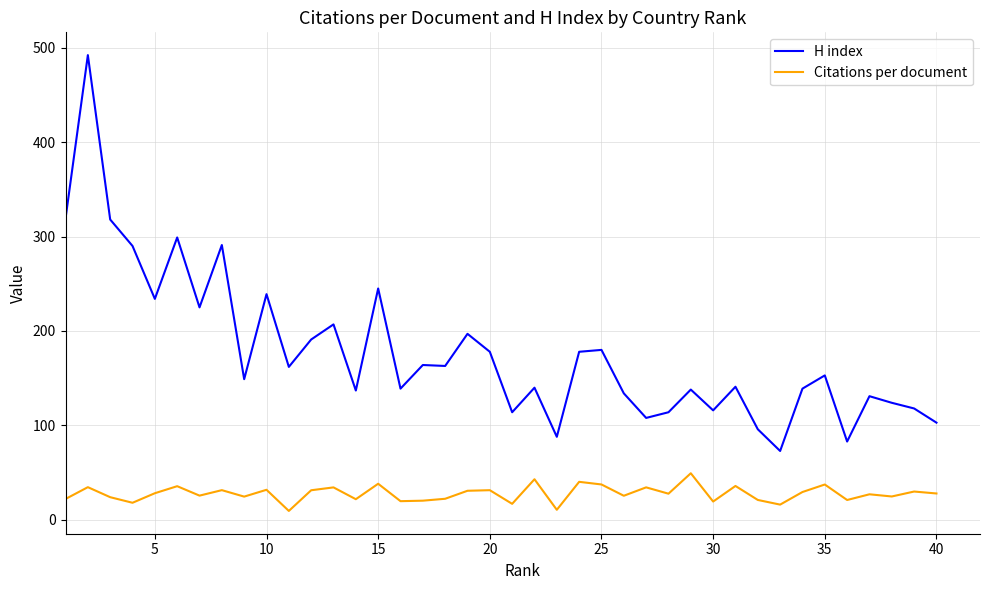

List the series in order of their overall mean, lowest first.

Citations per document, H index